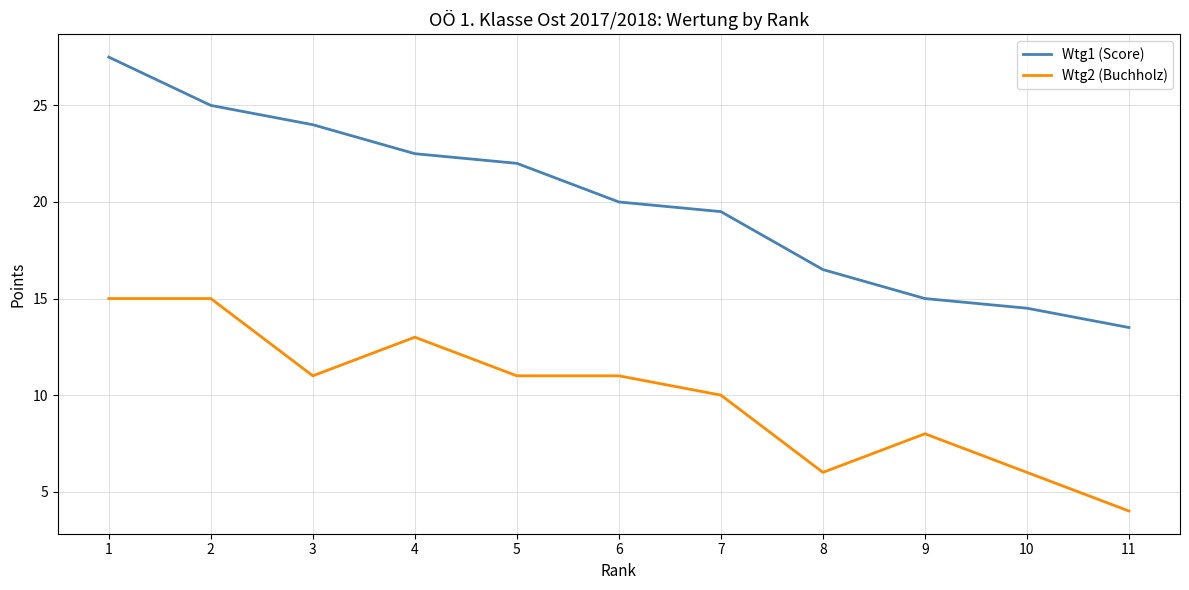

What are all the series names shown in the legend?

Wtg1 (Score), Wtg2 (Buchholz)